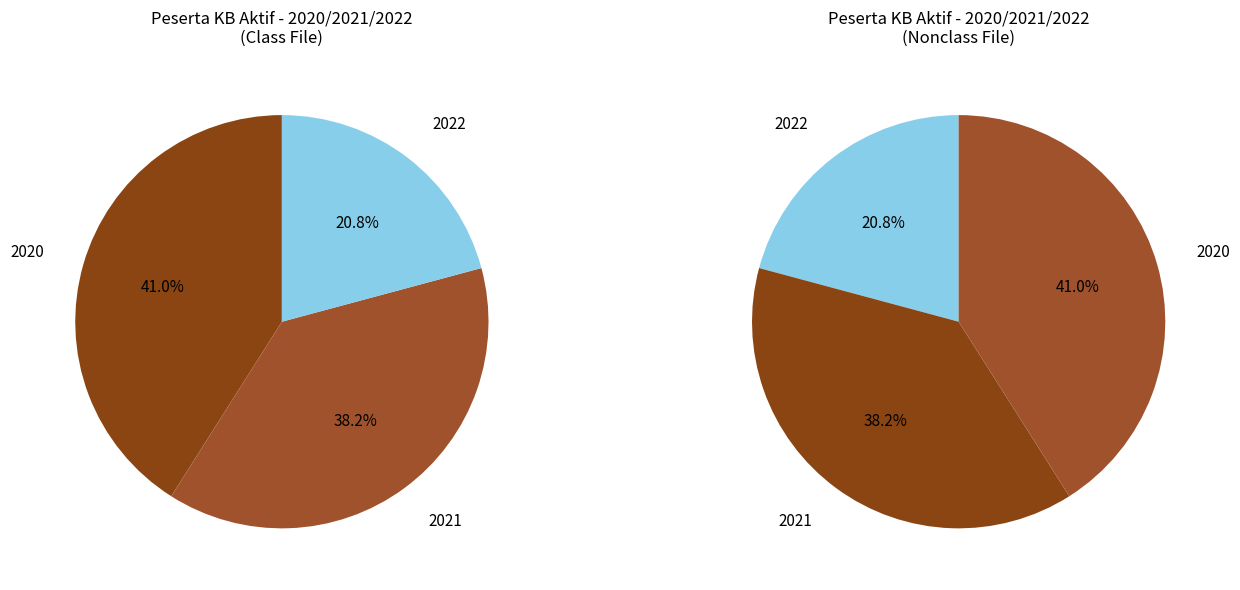

To the nearest percent, what is the difference between the 2020 and 2021 slice percentages?

3%